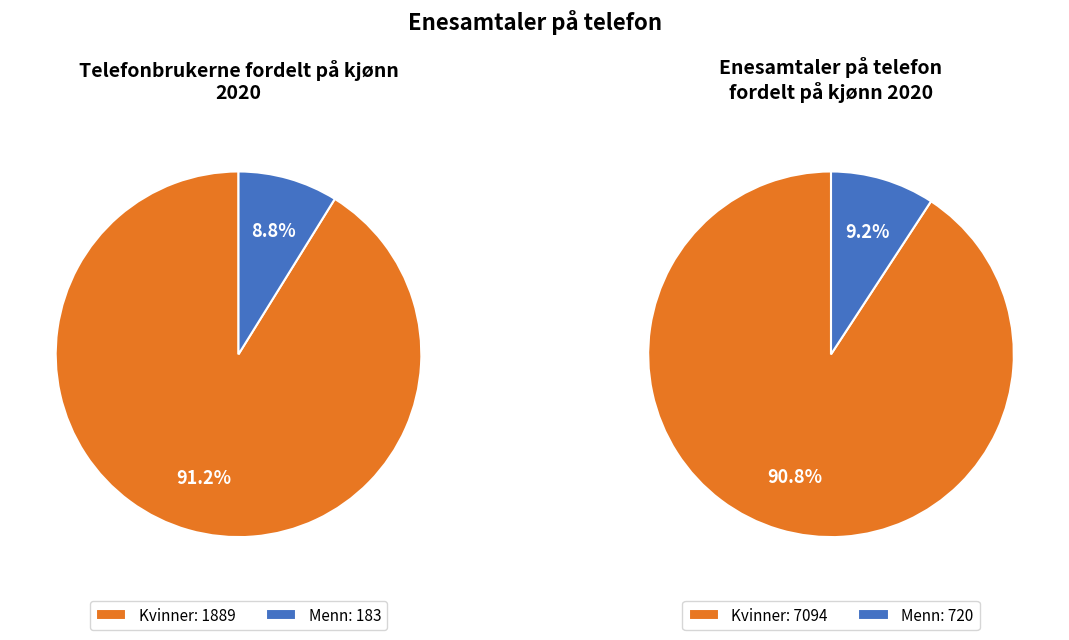

How much of the chart is everything except Kvinner?

8.8%